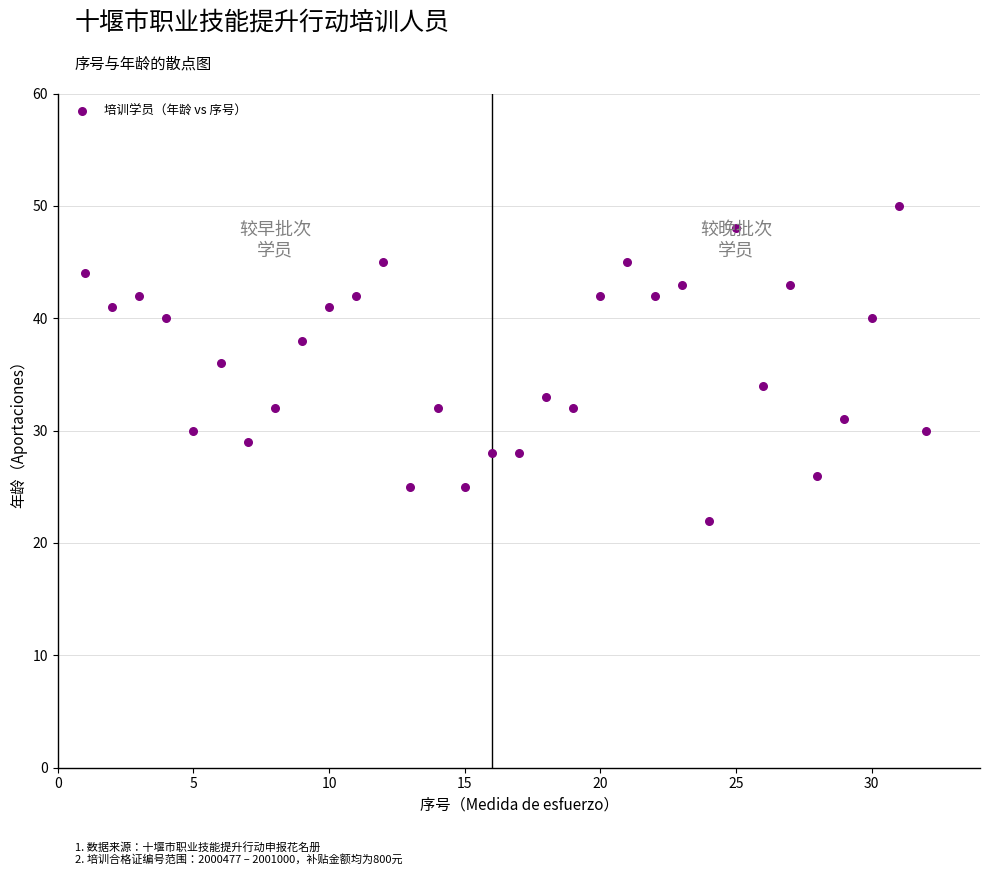

What is the range of X values (max minus min)?

31